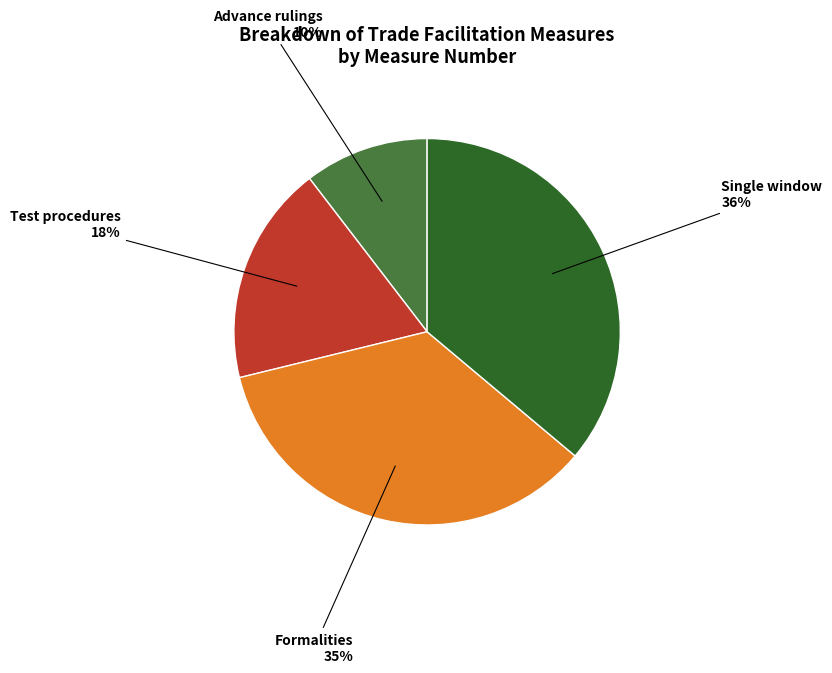

Count the number of slices in the pie.

4